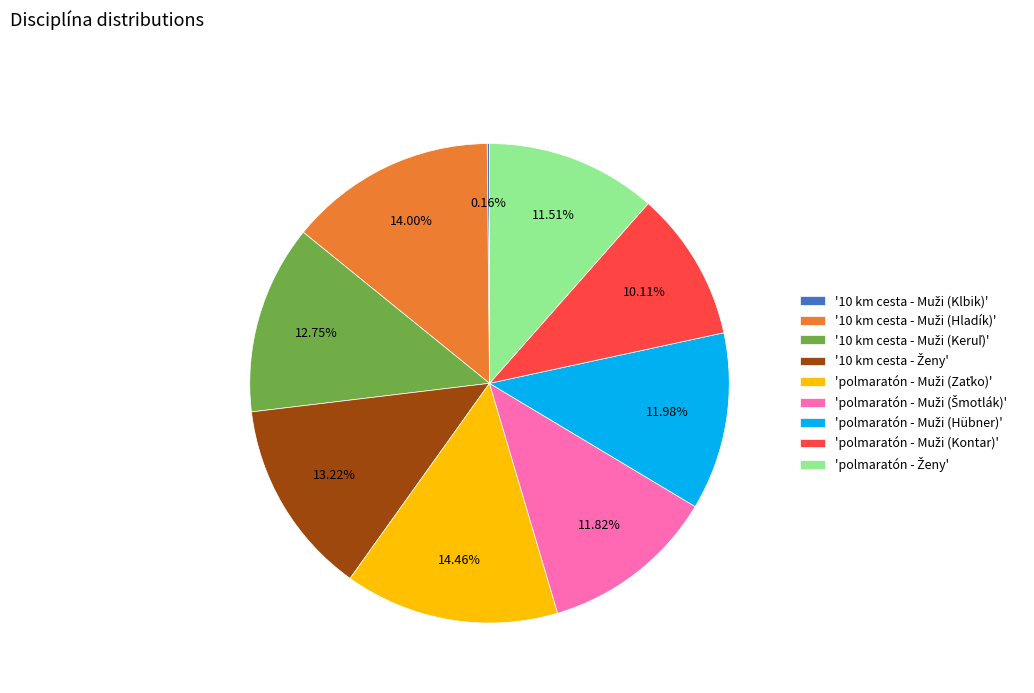

Is there any slice that represents more than half of the pie?

No